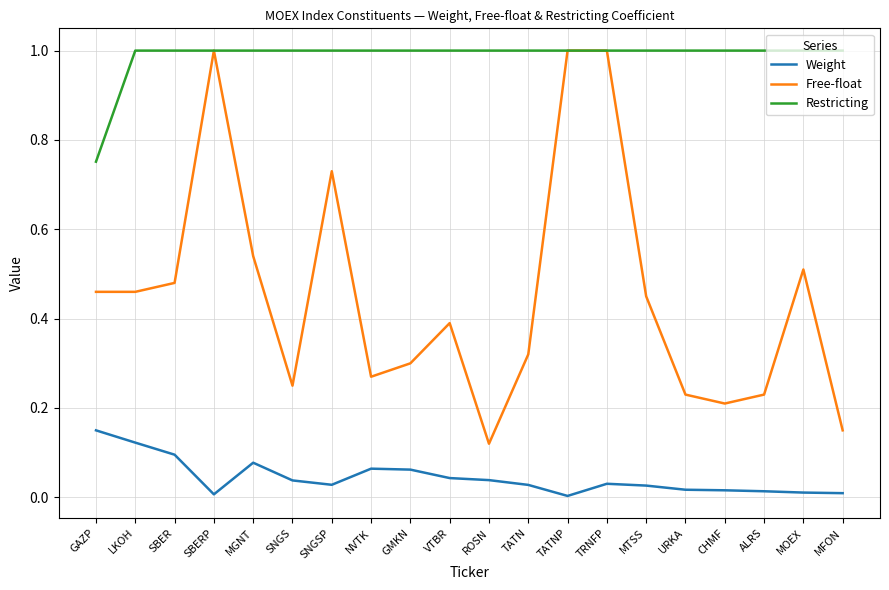

Is the value of Free-float at NVTK greater than the value of Weight at LKOH?

Yes